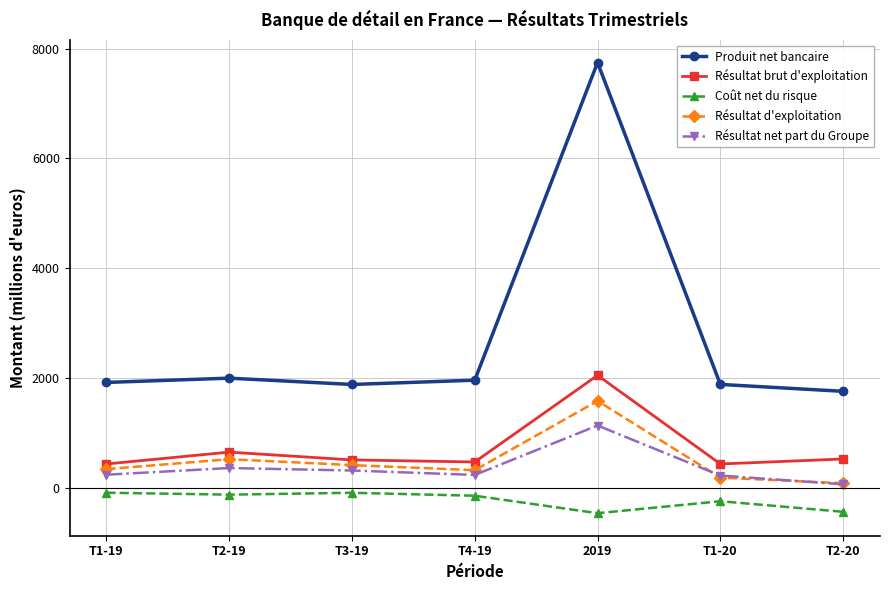

In Résultat d'exploitation, how many points are higher than both neighbors (excluding endpoints)?

2